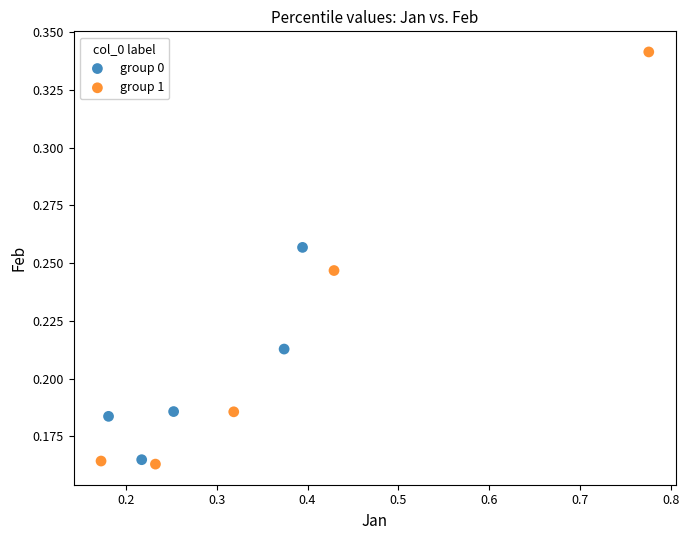

Which series contains the highest Y value?

group 1